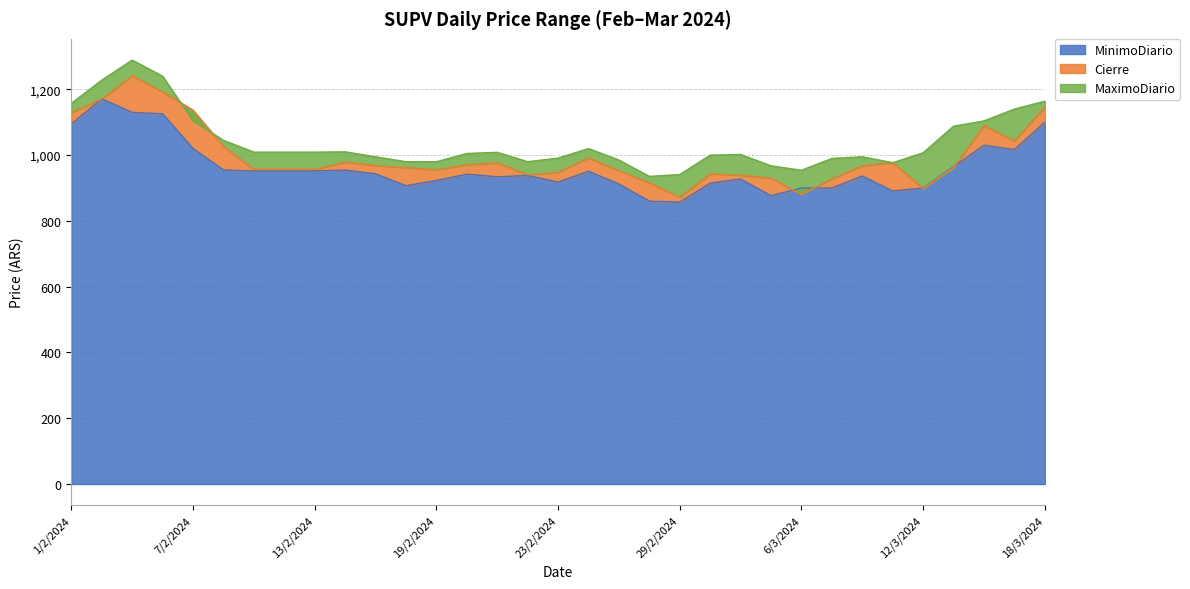

Does the chart display data point markers on the line(s)?

No